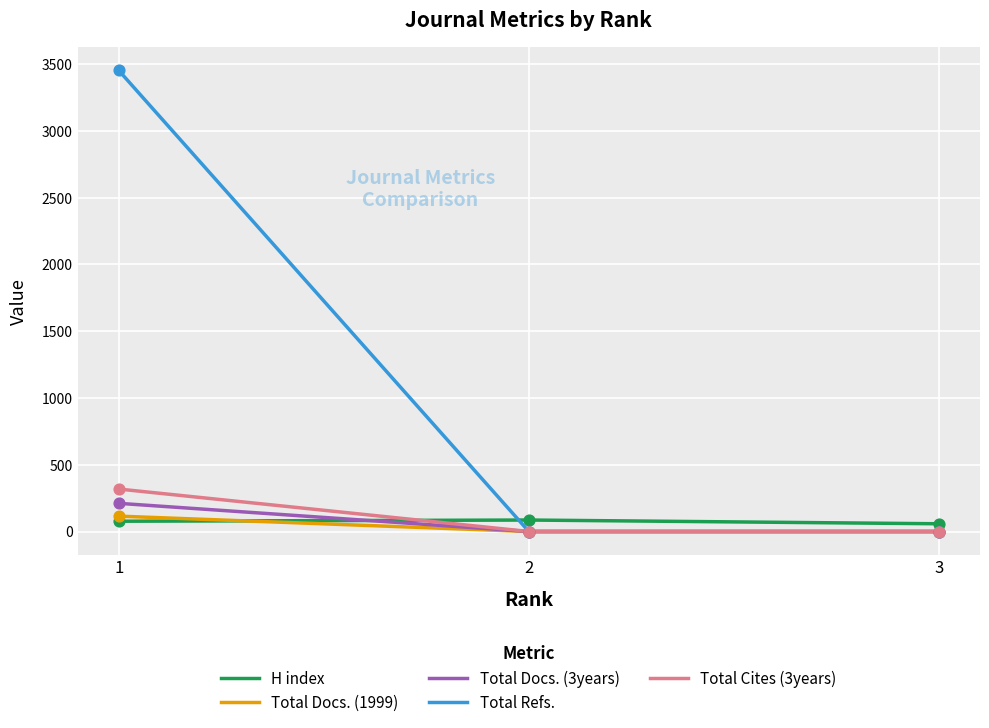

What is the total value across all series at 3?

58